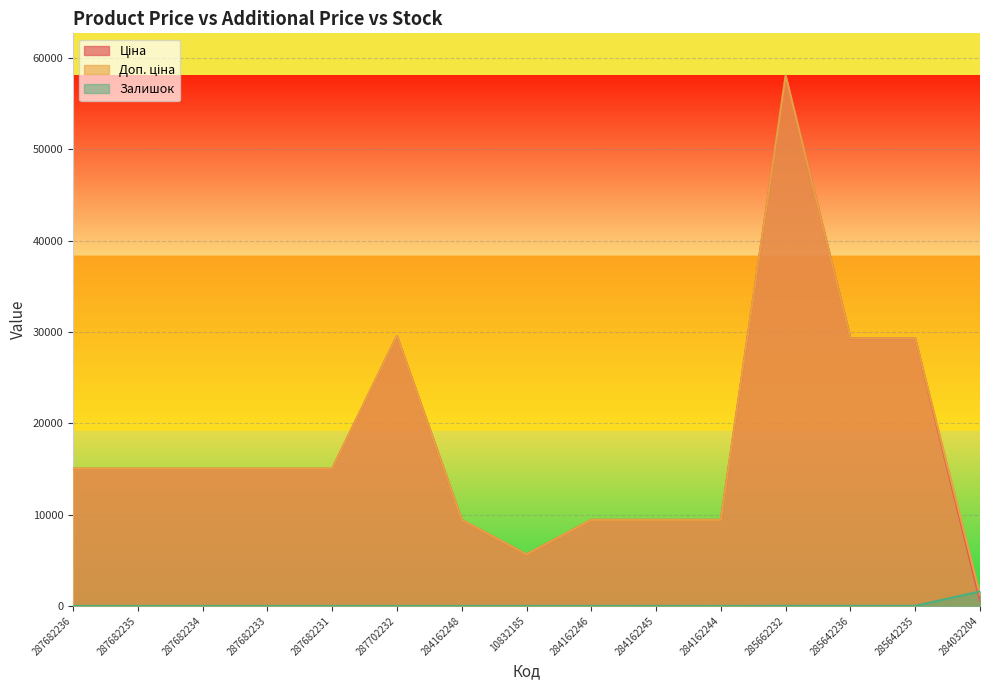

Which series has the widest spread of values?

Ціна